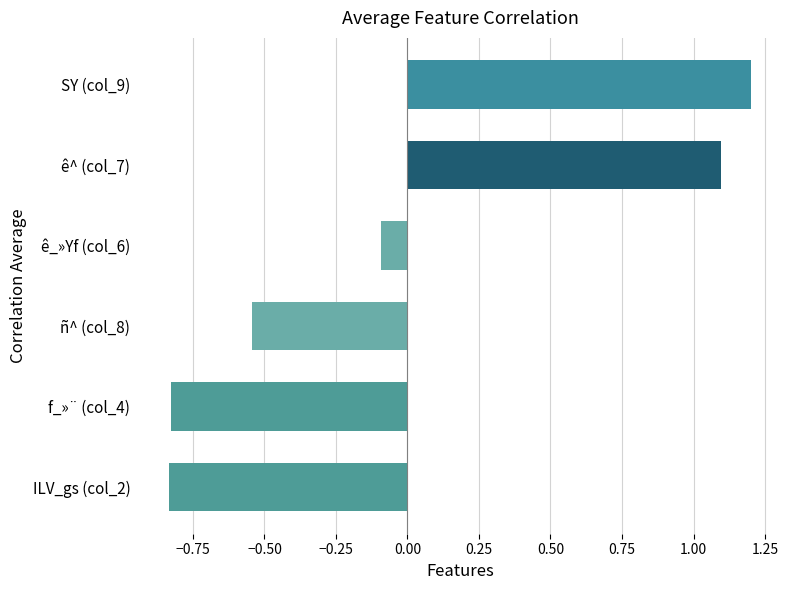

Does the chart contain any negative values?

Yes